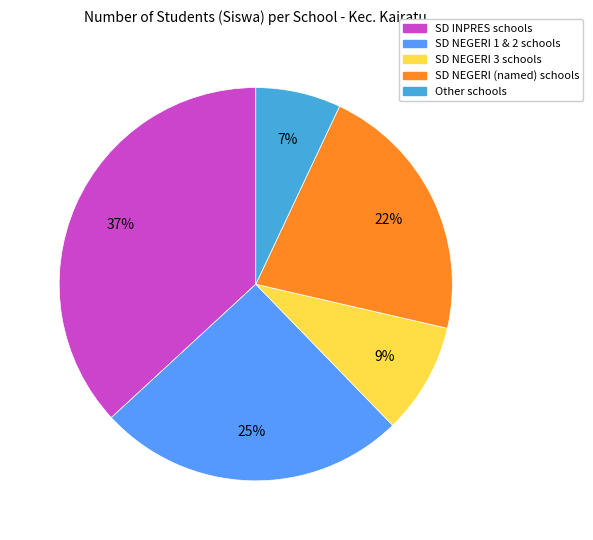

How many segments does this pie chart have?

5